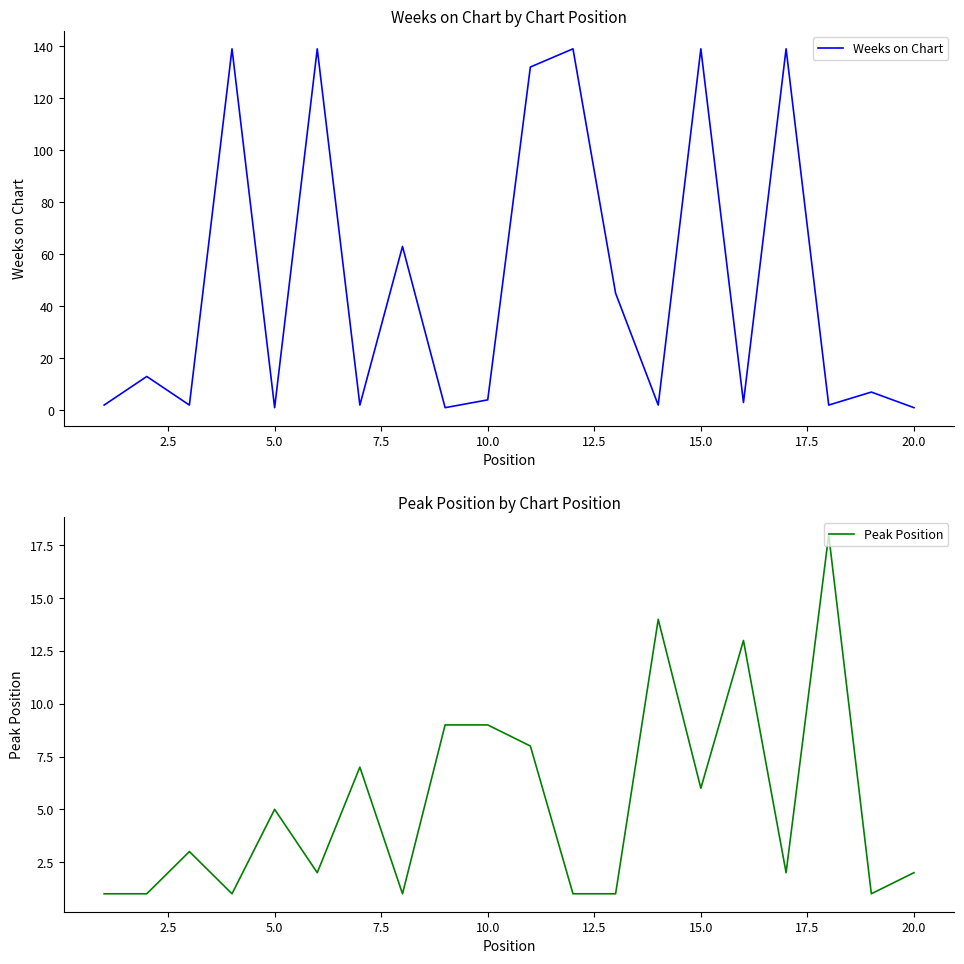

What is the maximum value for Weeks on Chart?

139